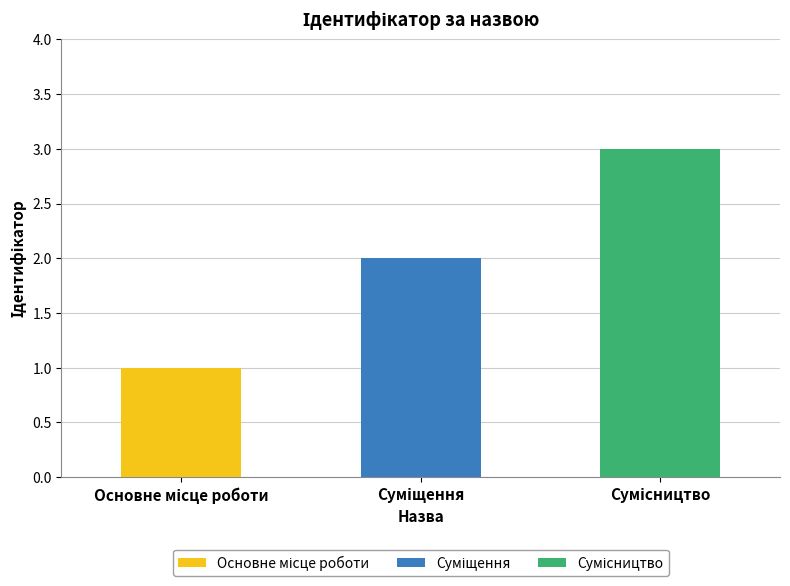

Reading right to left, list all the values displayed in this chart.

Основне місце роботи: 0	0	1
Суміщення: 0	2	0
Сумісництво: 3	0	0